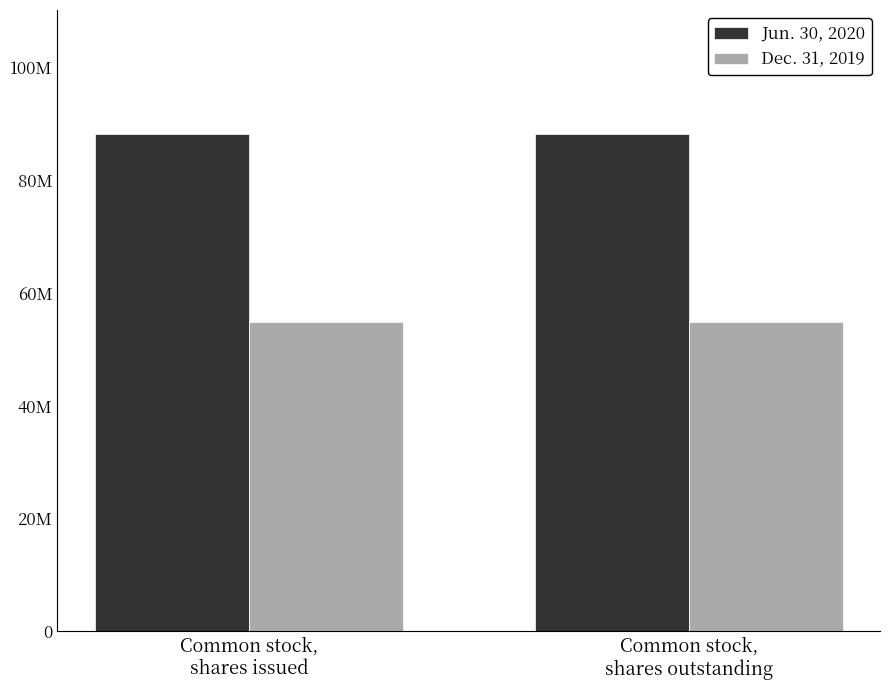

What is the sum of all Dec. 31, 2019 values?

109912682